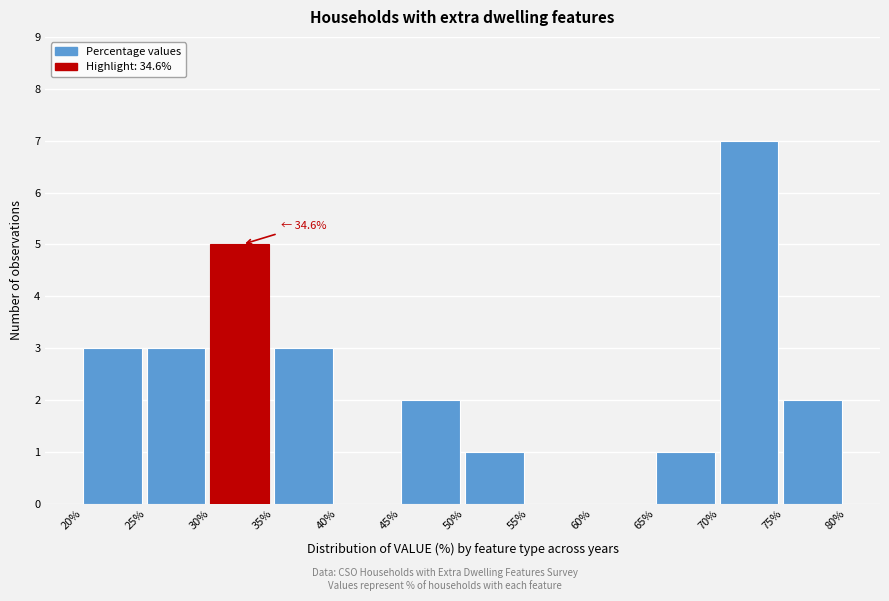

Over which range of the x-axis is the bar tallest?

70% to 75%